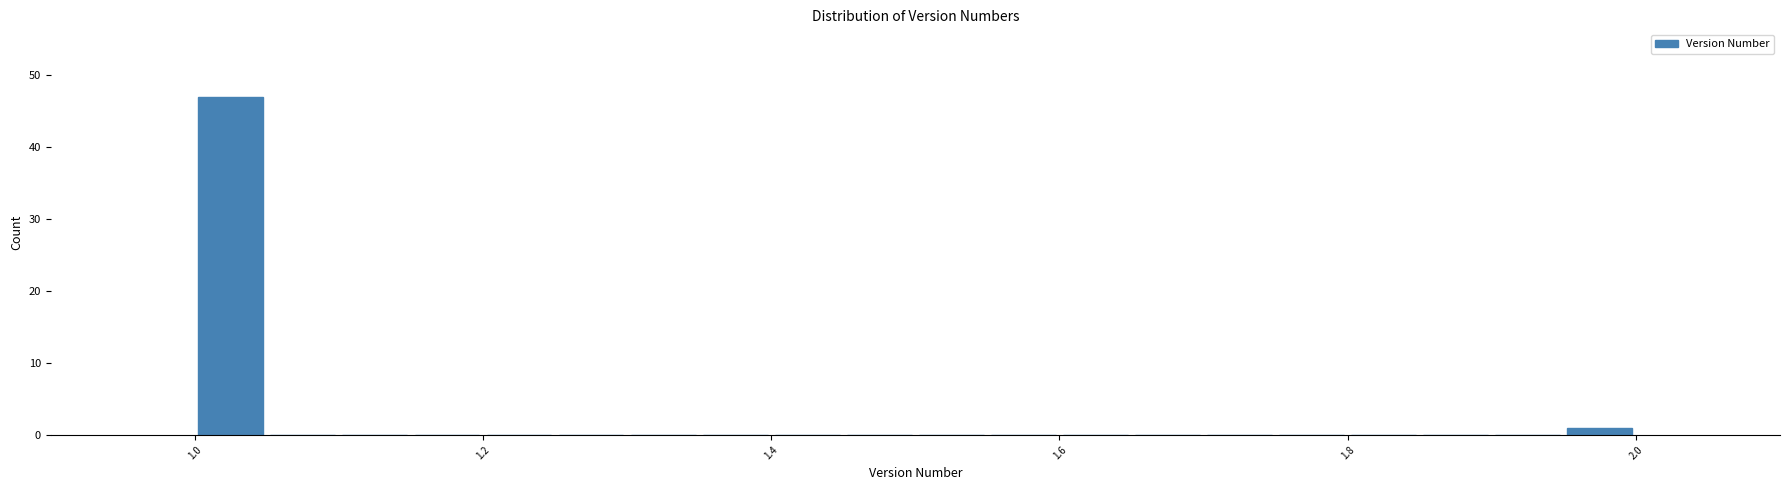

Read against the x-axis, roughly where is the centre of the tallest bar?

1.02